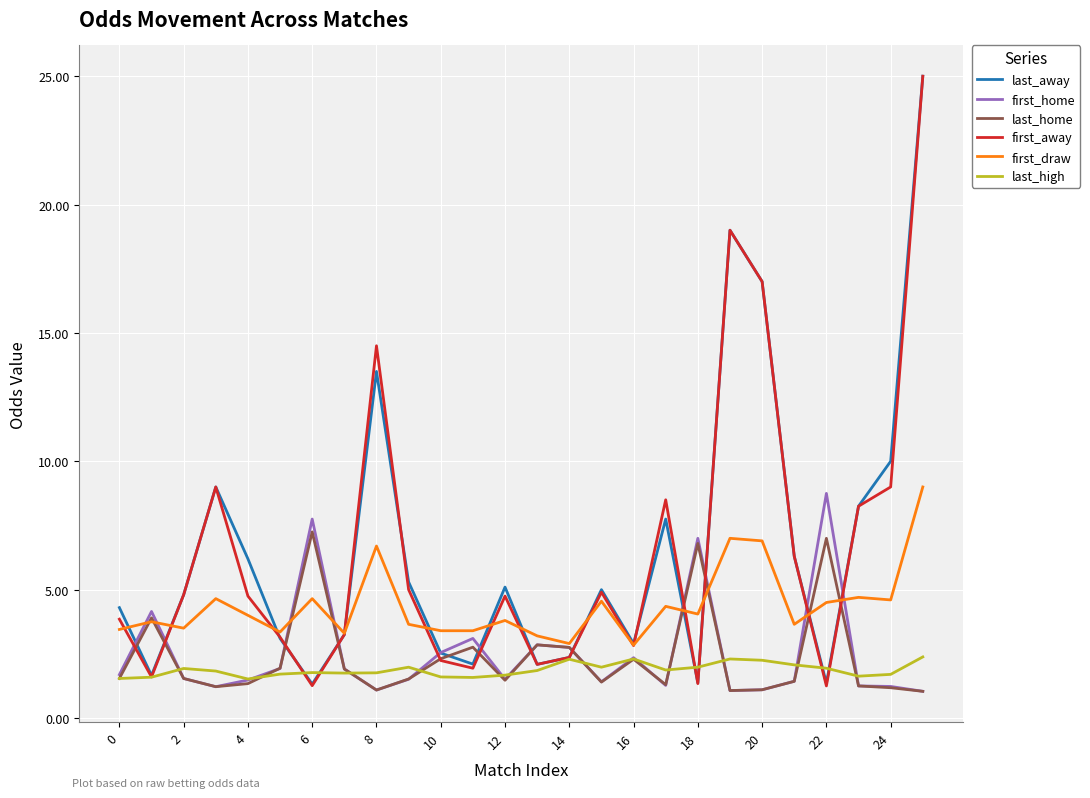

Which series has the largest range (max minus min)?

first_away